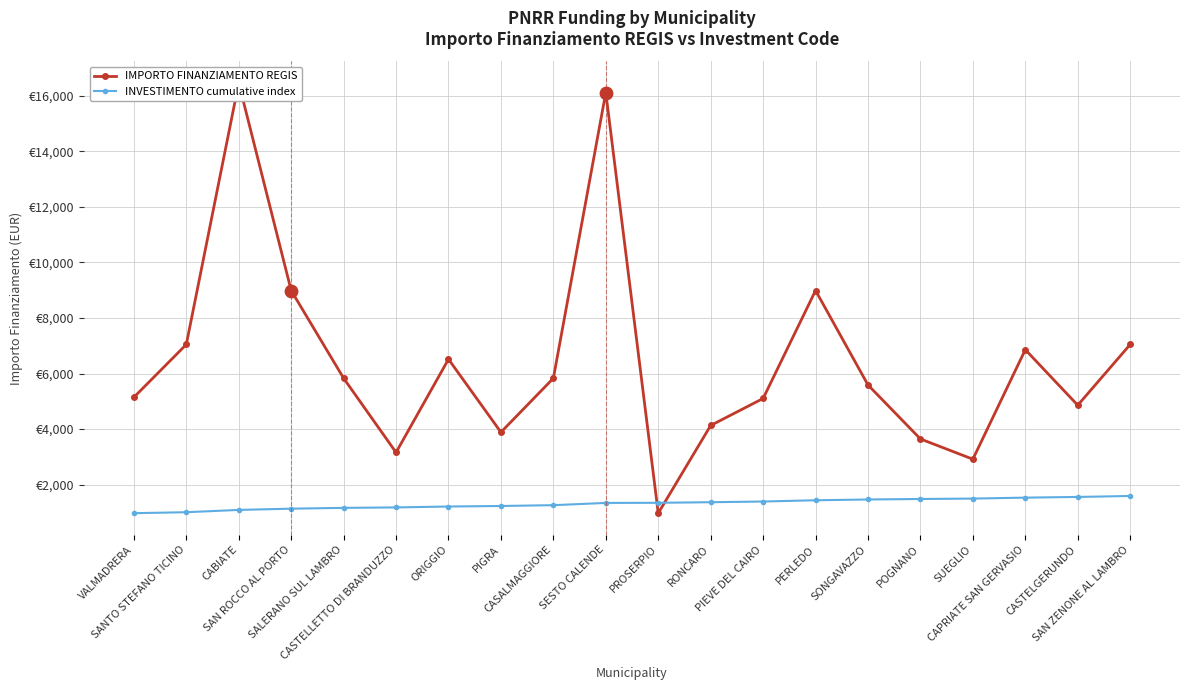

Which series contains the highest Y value?

IMPORTO FINANZIAMENTO REGIS